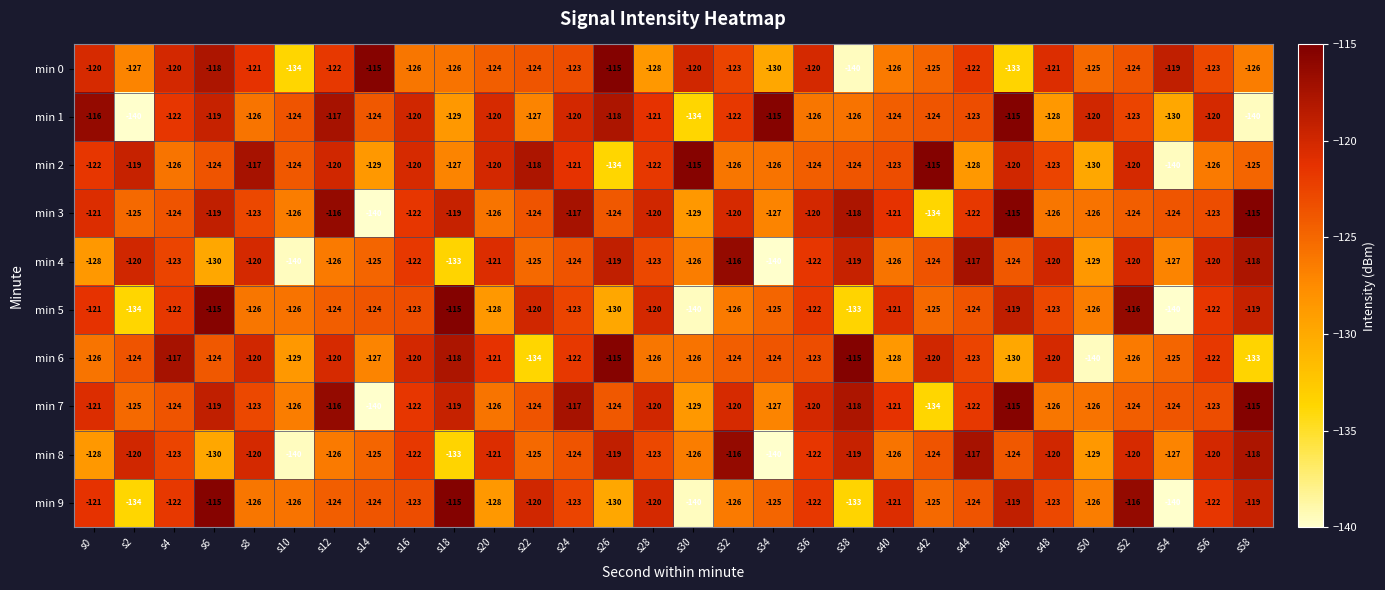

What is the maximum value shown in the chart?

-115